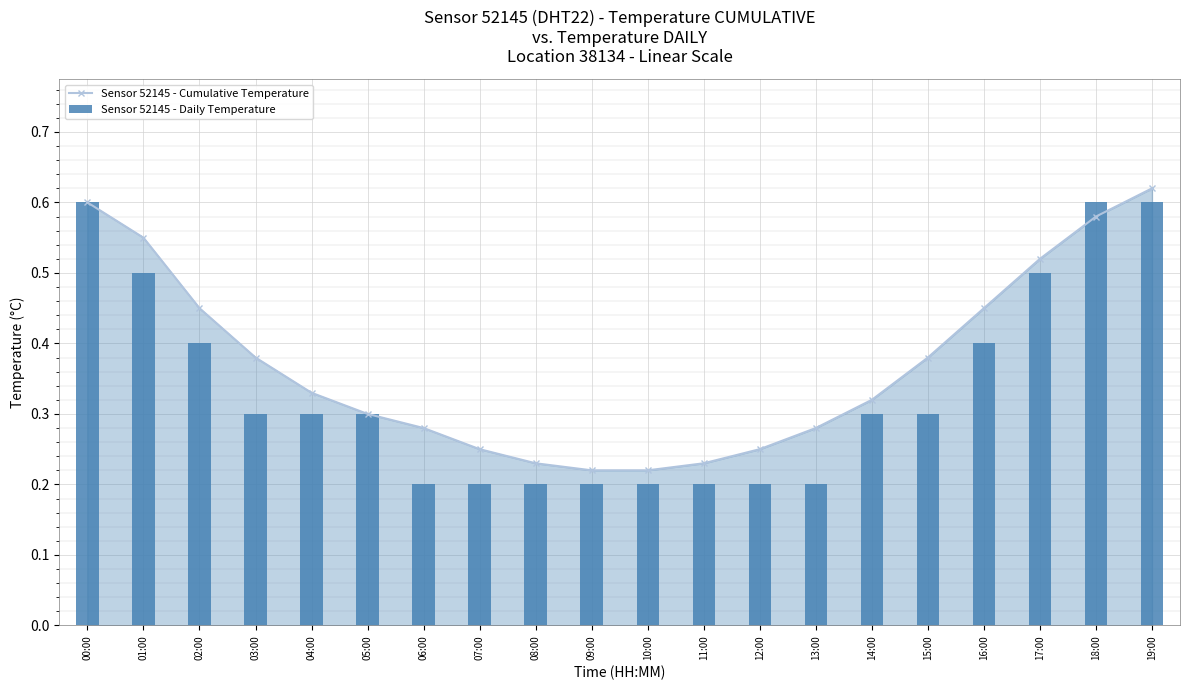

What is the difference between the maximum and minimum values in the Sensor 52145 - Daily Temperature series?

0.4